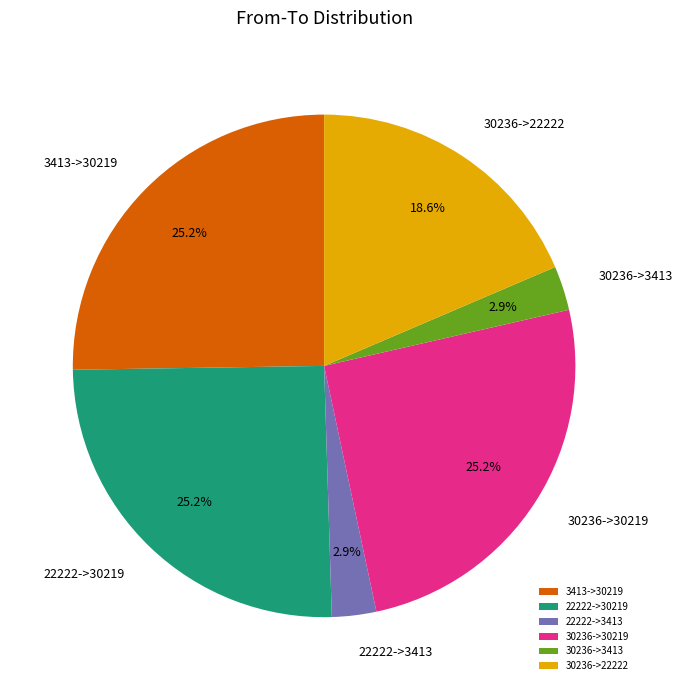

Approximately how many times larger is the value at 30236->22222 compared to 30236->30219?

0.7